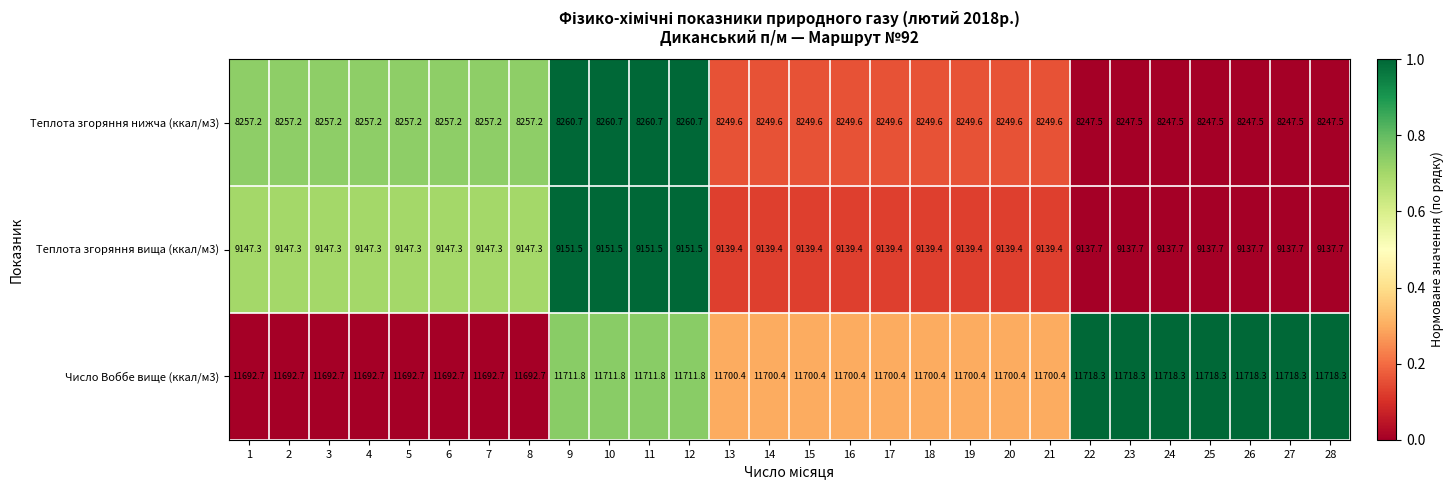

What is the maximum value shown in the chart?

11718.3